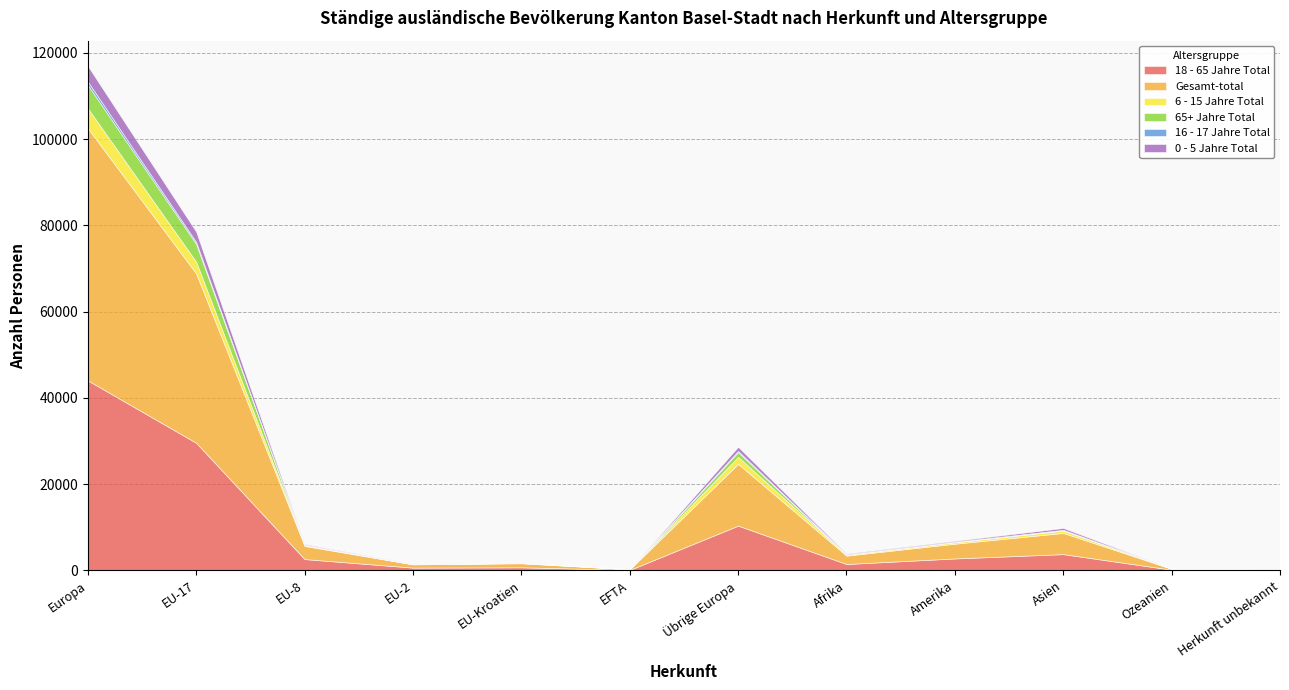

True or false: Gesamt-total and 65+ Jahre Total intersect in this chart.

False